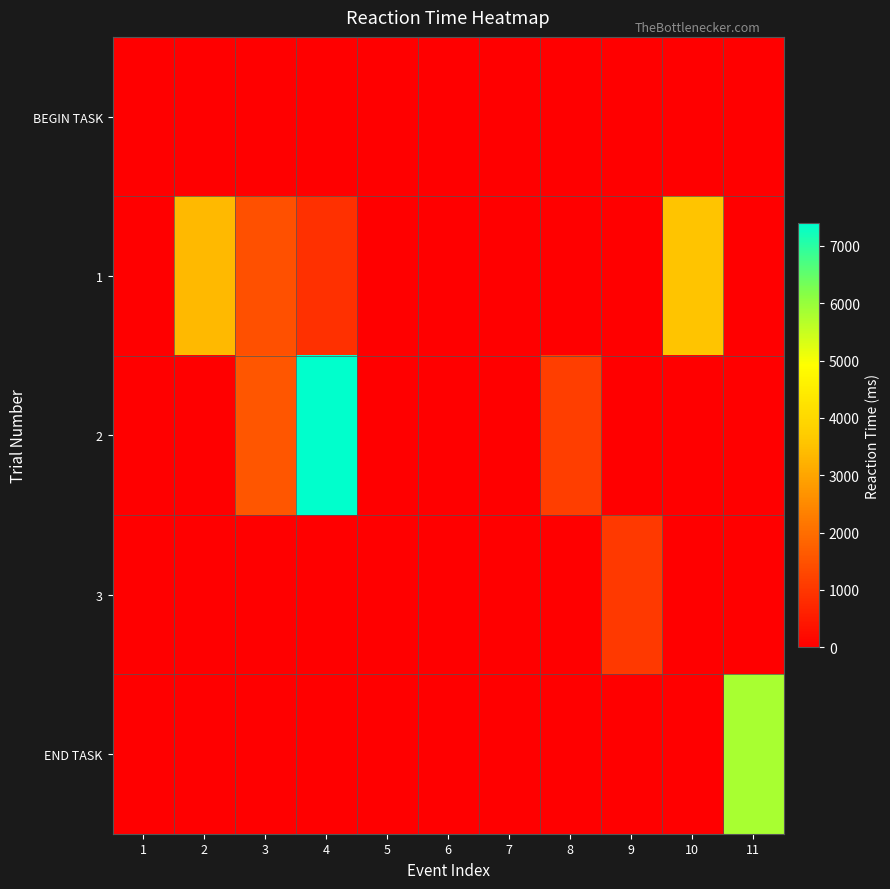

Which category has the highest value across all series?

4